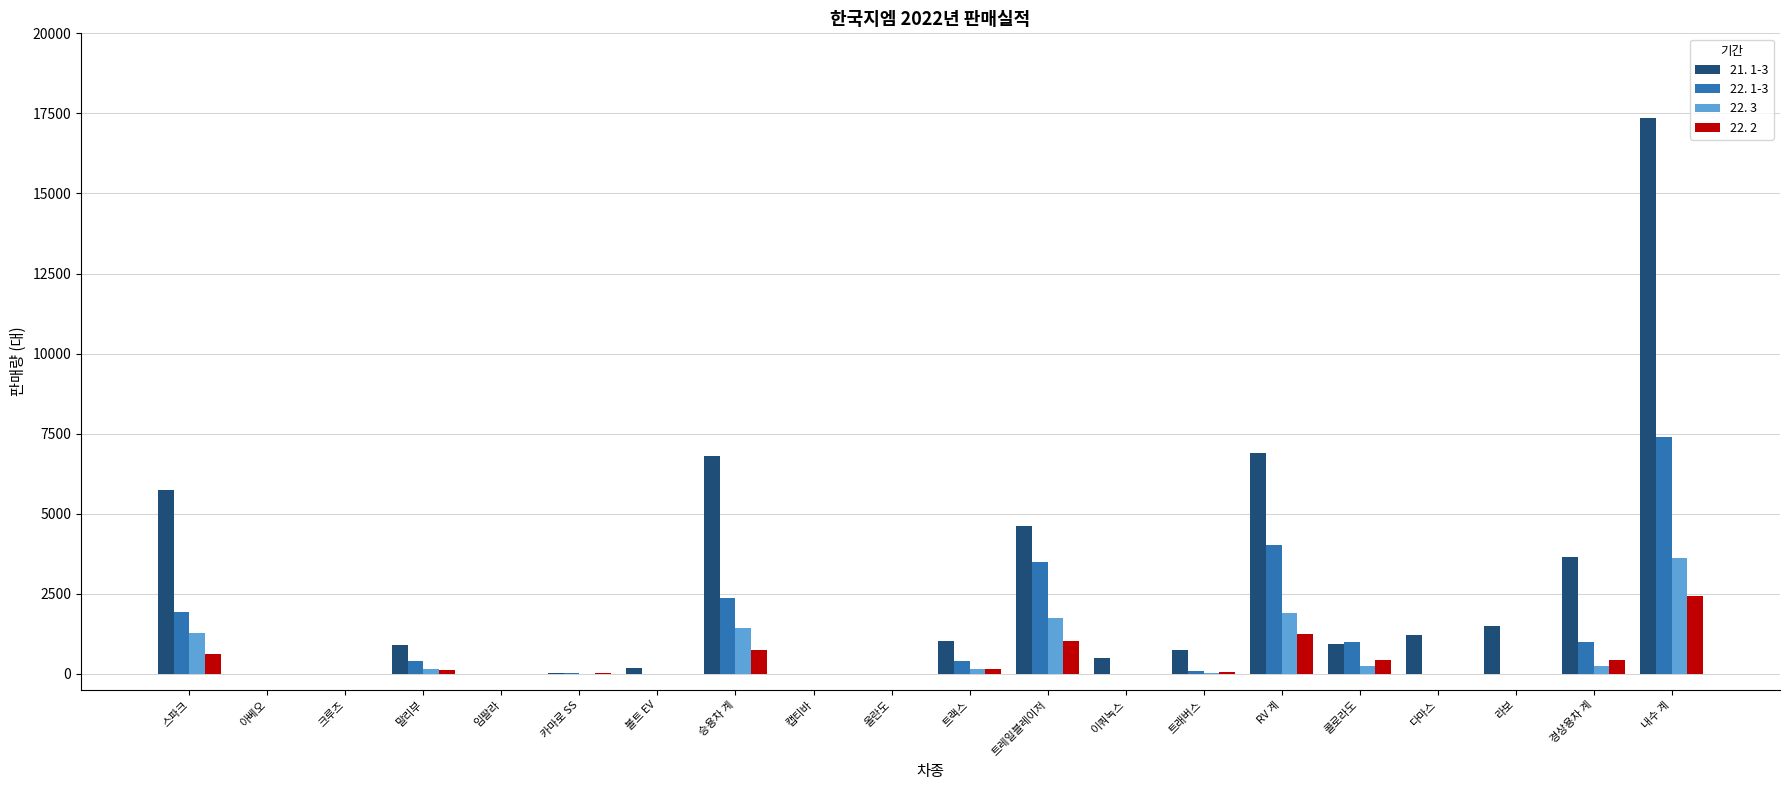

Which series changed the most between 스파크 and 내수 계?

21. 1-3